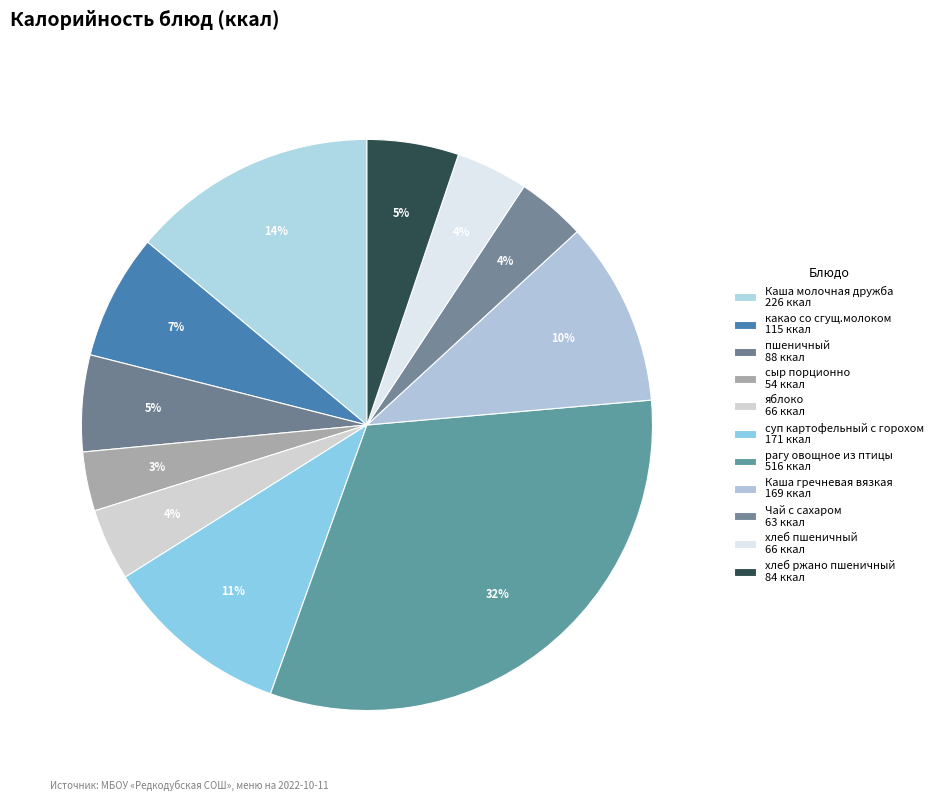

The Чай с сахаром slice represents 4% of the pie. True or false?

True